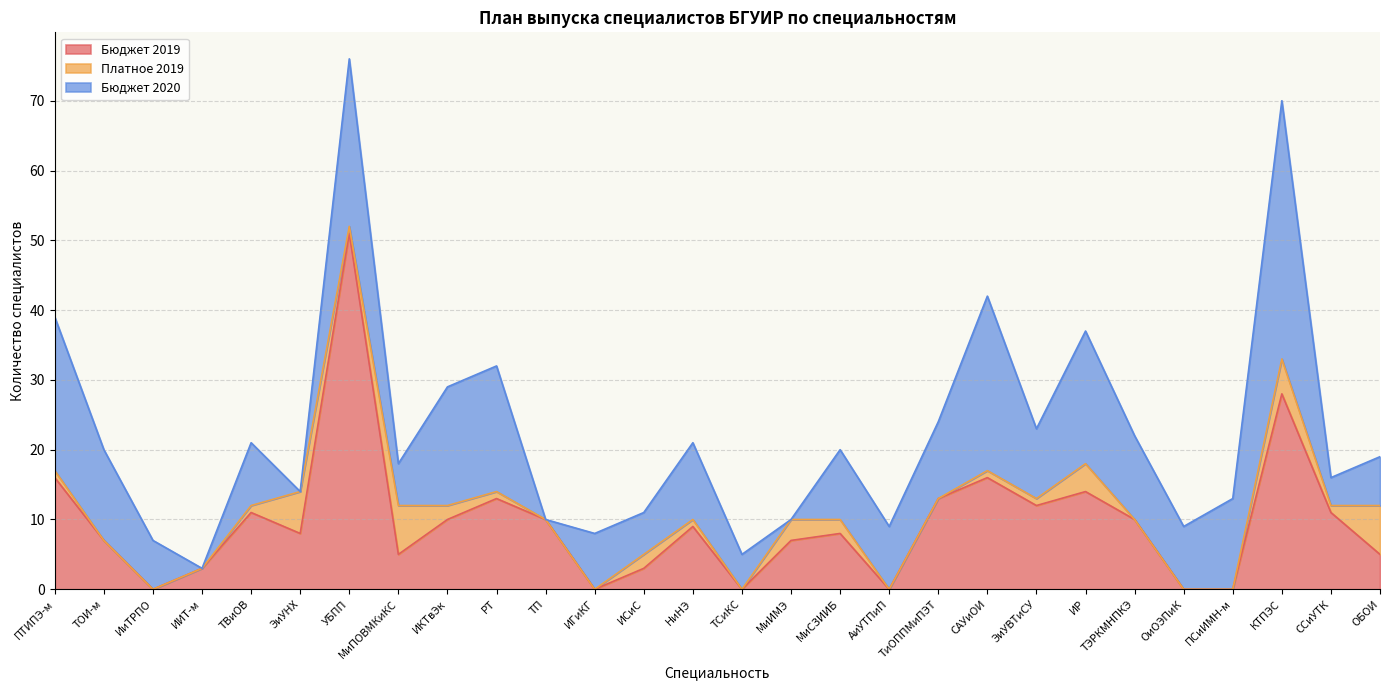

What is the difference between the second highest and second lowest values in the Платное 2019 series?

7